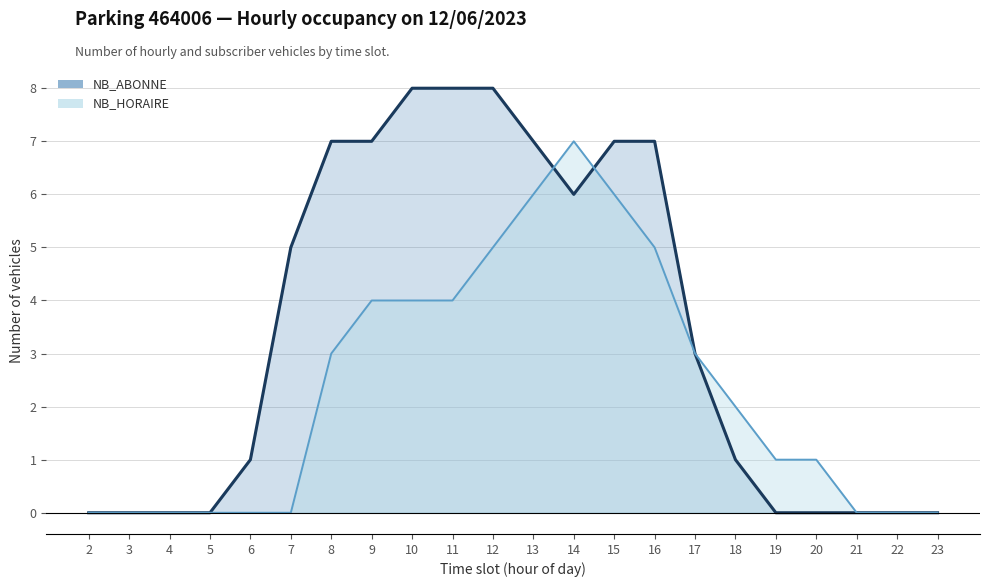

How many data points does each series have?

22